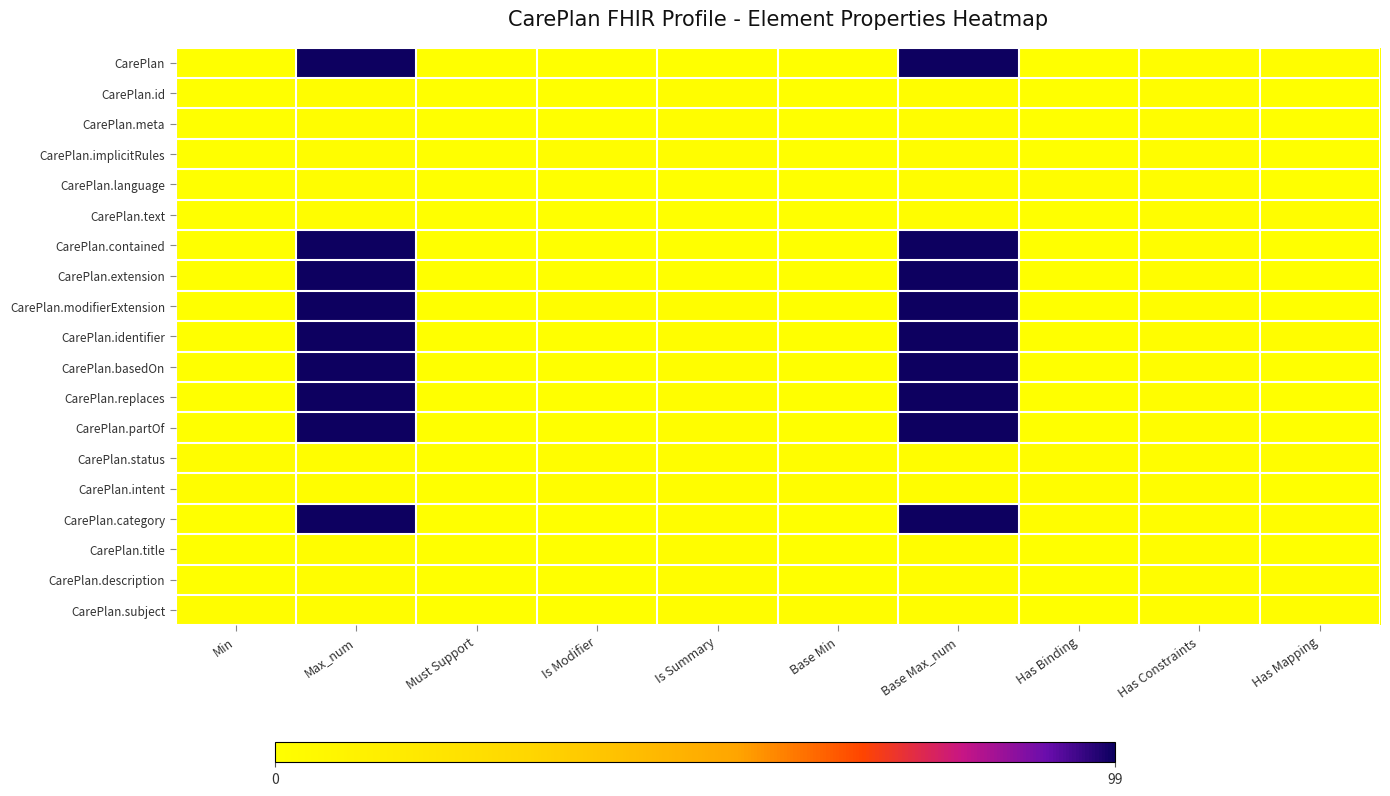

List the series in order of their peak value, lowest first.

CarePlan.id, CarePlan.meta, CarePlan.implicitRules, CarePlan.language, CarePlan.text, CarePlan.status, CarePlan.intent, CarePlan.title, CarePlan.description, CarePlan.subject, CarePlan, CarePlan.contained, CarePlan.extension, CarePlan.modifierExtension, CarePlan.identifier, CarePlan.basedOn, CarePlan.replaces, CarePlan.partOf, CarePlan.category